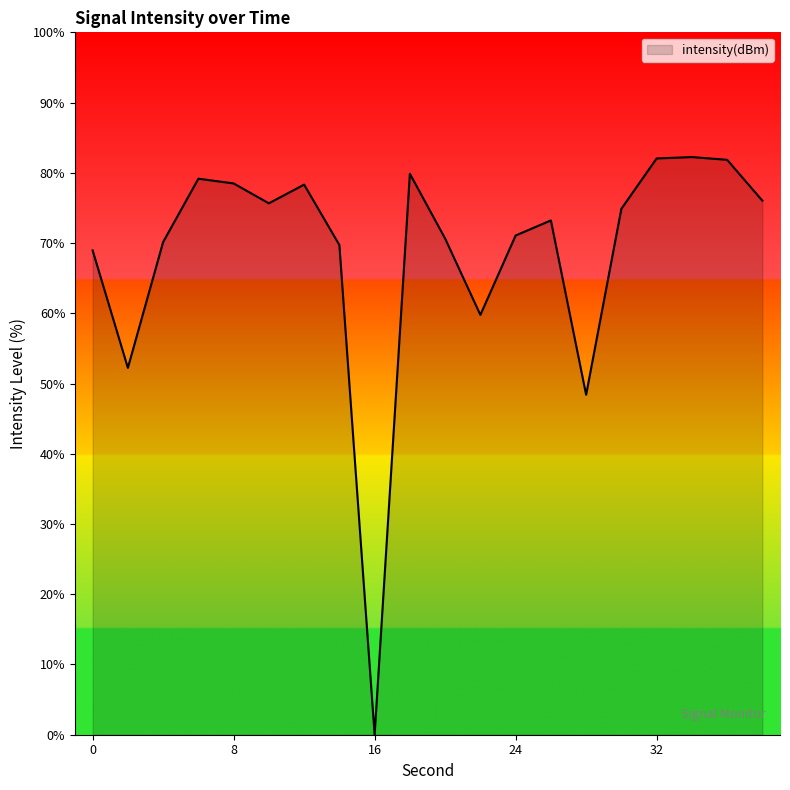

What is the difference between the maximum and minimum values?

82.2